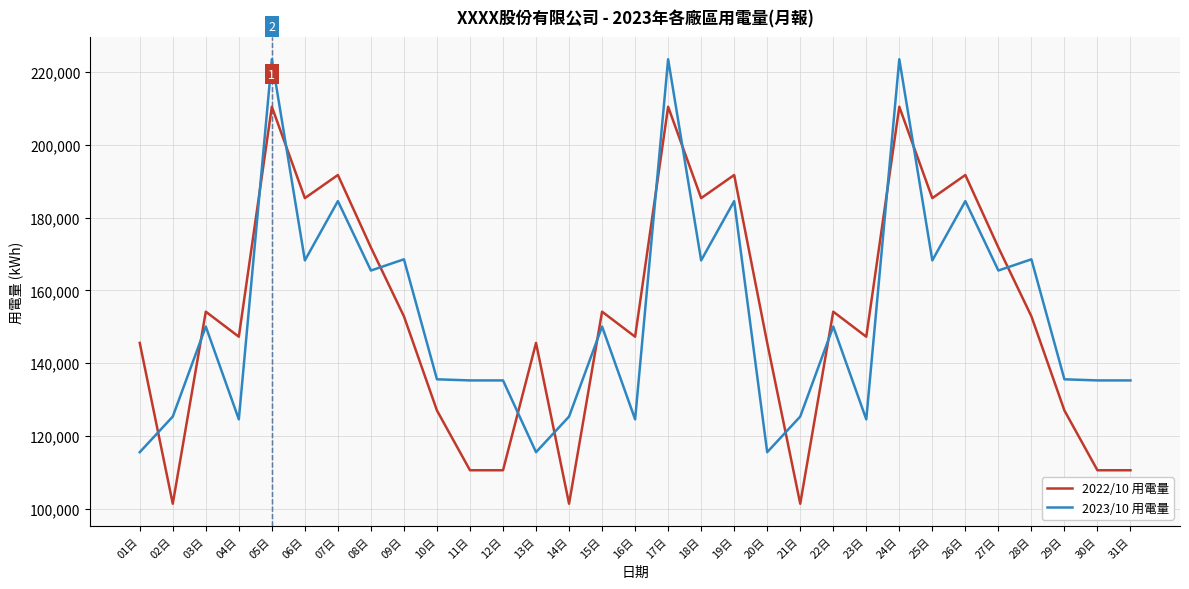

How many times do 2023/10 用電量 and 2022/10 用電量 cross each other?

15